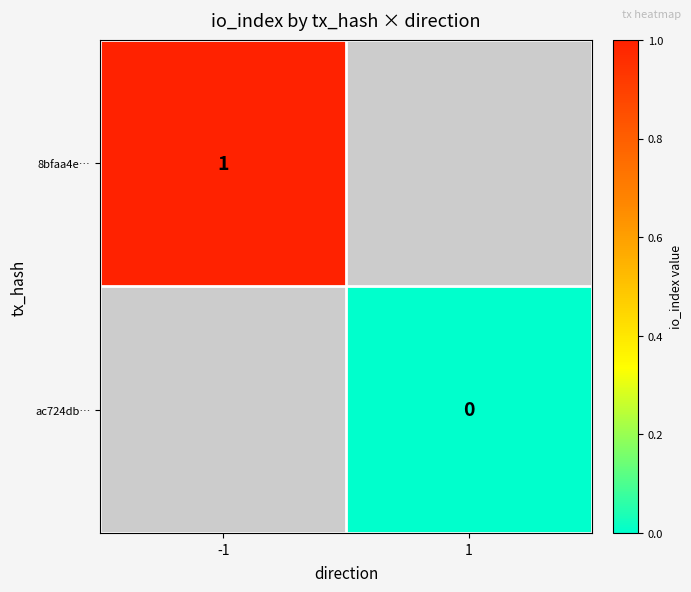

The value of 8bfaa4e… at -1 is 0. True or false?

False